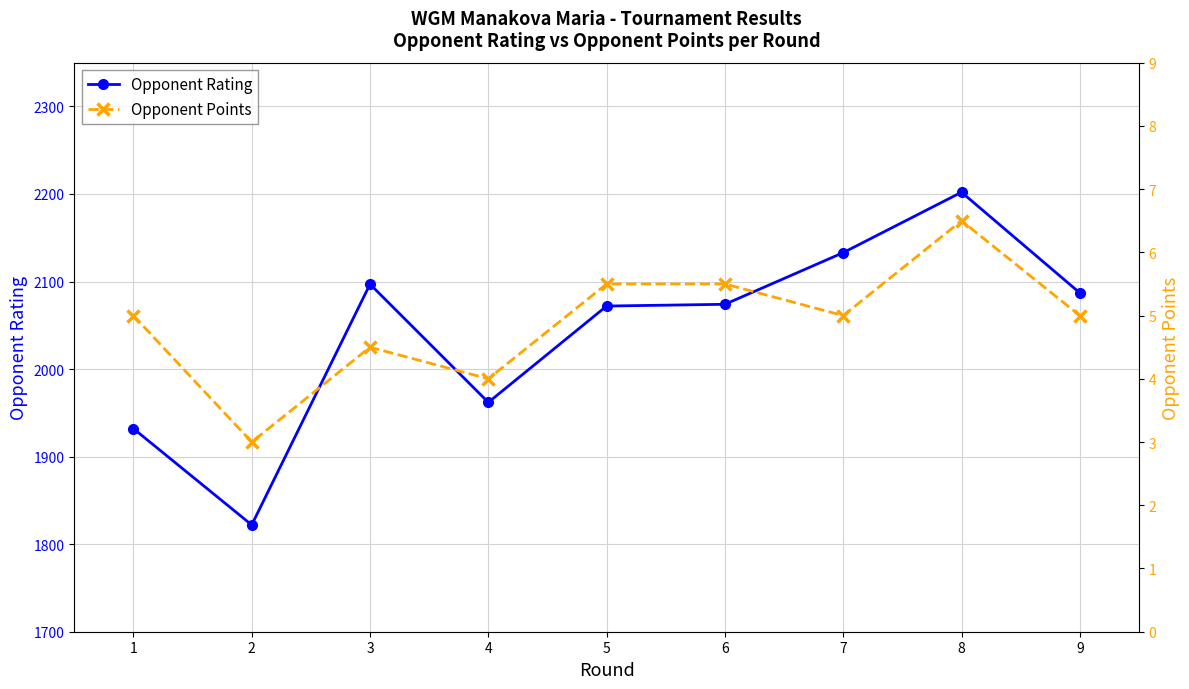

Reading left to right, transcribe all the data shown in this chart.

Opponent Rating: 1=1932.0	2=1822.0	3=2097.0	4=1962.0	5=2072.0	6=2074.0	7=2133.0	8=2202.0	9=2087.0
Opponent Points: 1=5.0	2=3.0	3=4.5	4=4.0	5=5.5	6=5.5	7=5.0	8=6.5	9=5.0